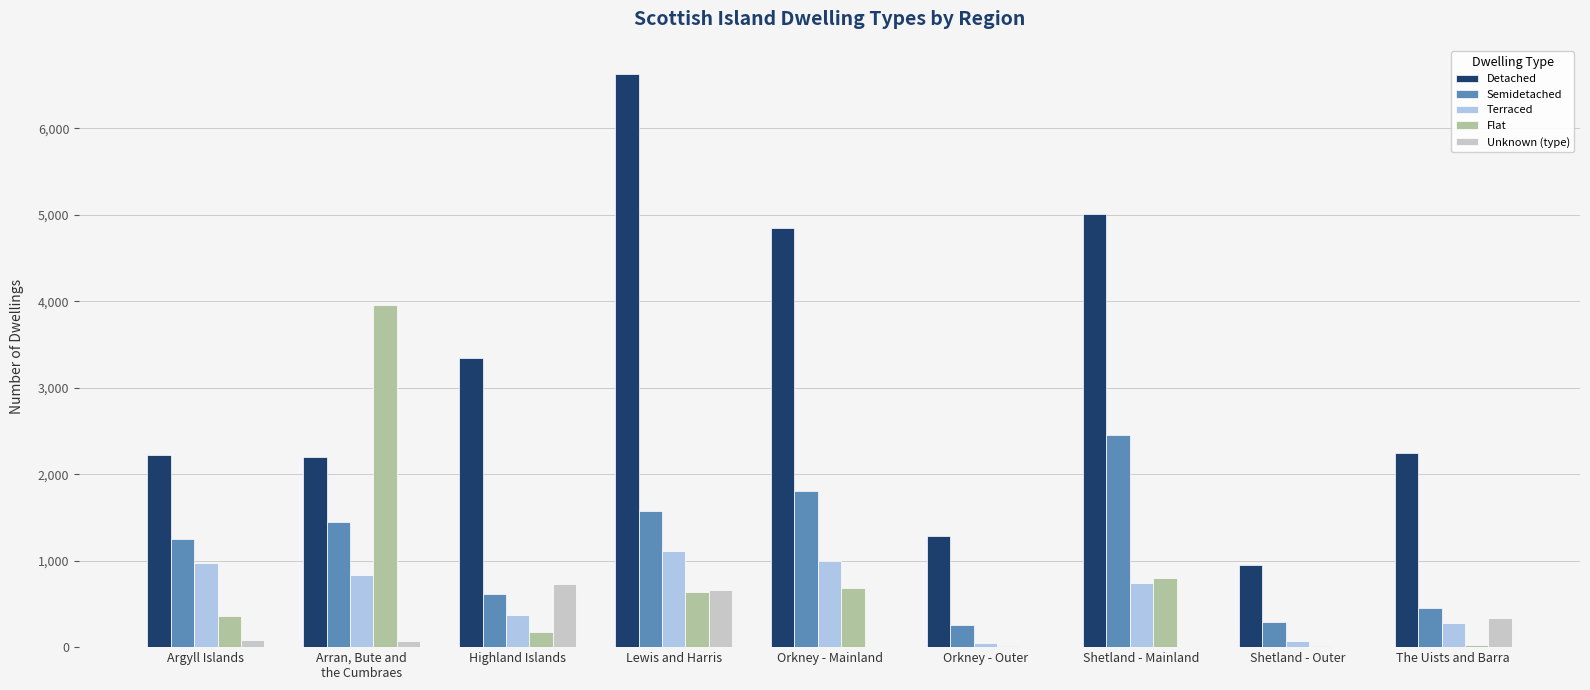

Which label corresponds to the largest value in the chart?

Lewis and Harris